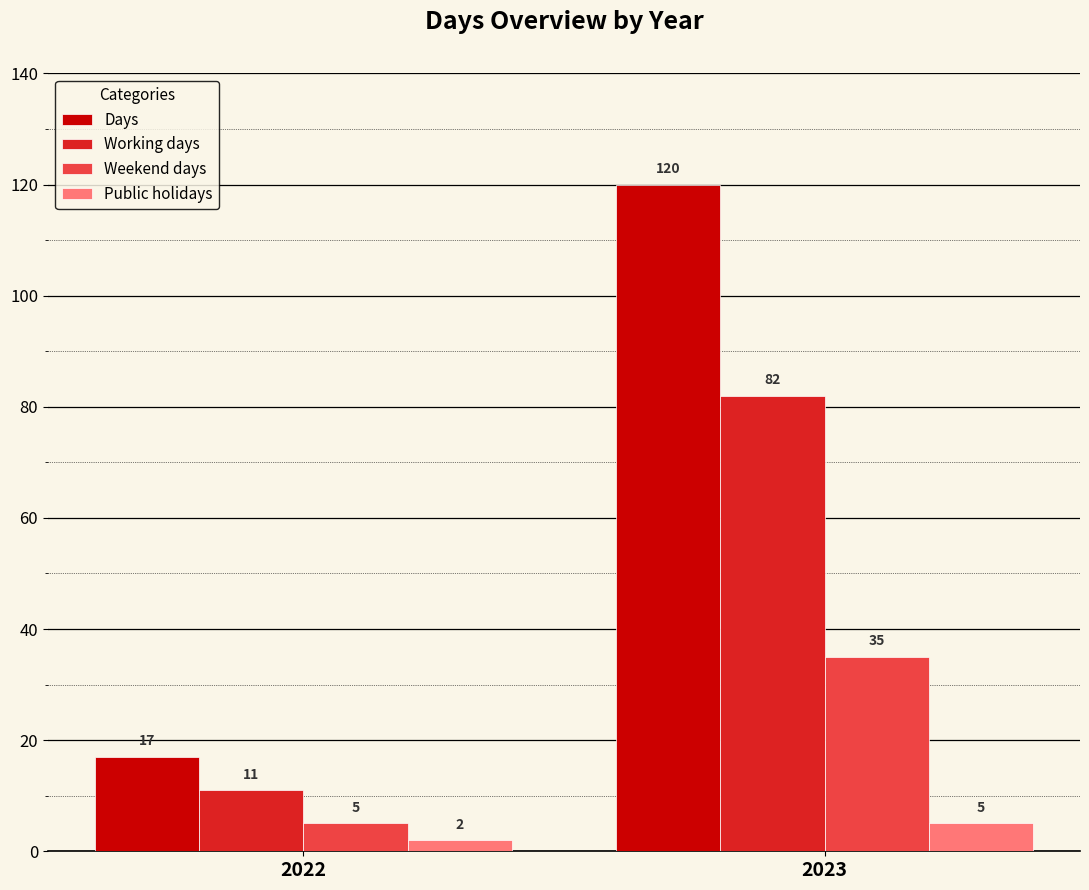

What is the average value of the Public holidays series?

4